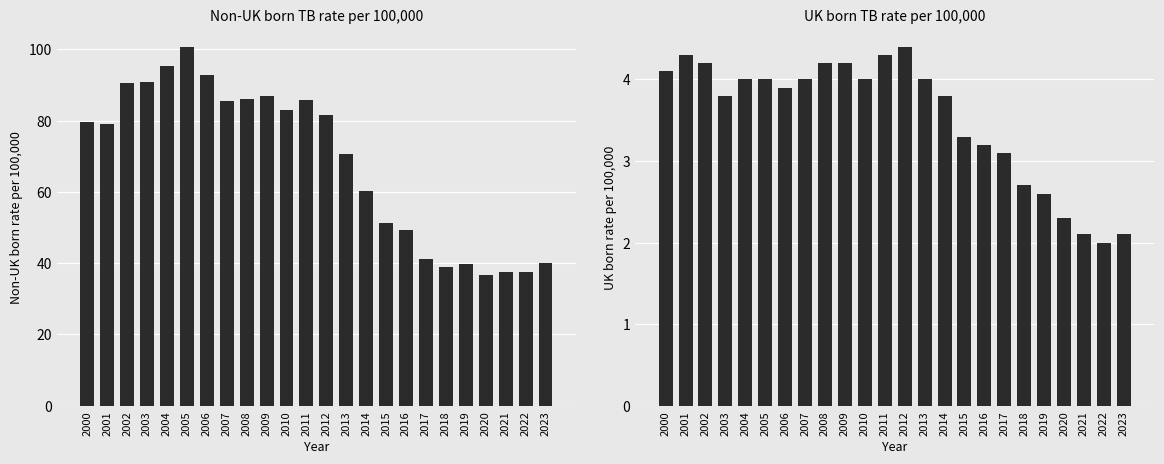

What is the greatest value displayed?

100.7